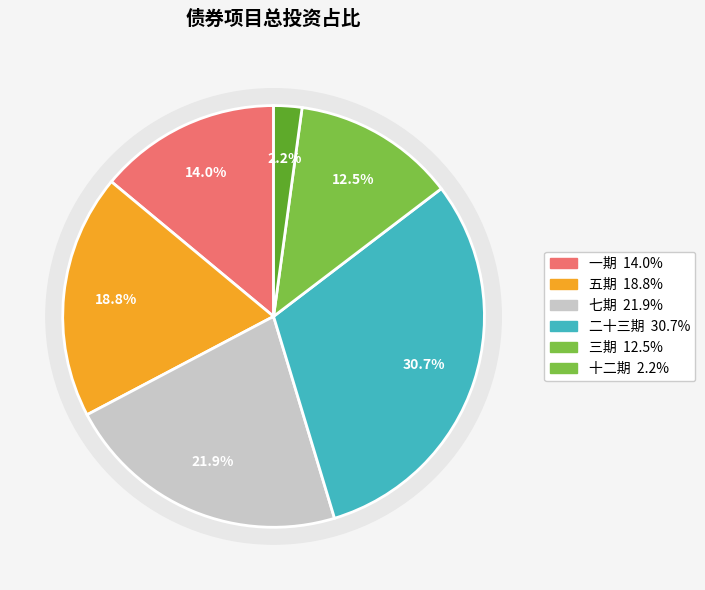

To the nearest percent, what portion does 2021年重庆市政府专项债券（五期） represent?

19%